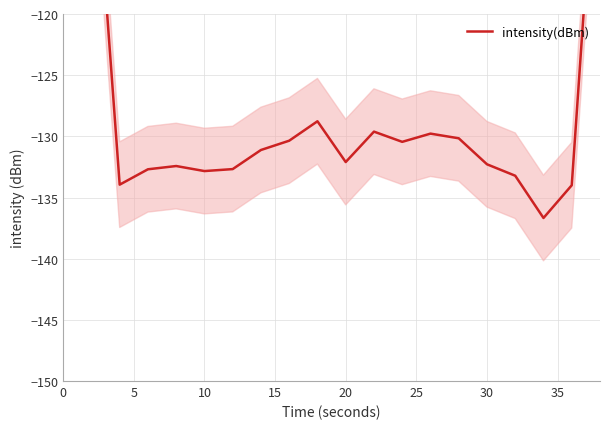

Is this an area chart (filled region under the line)?

No